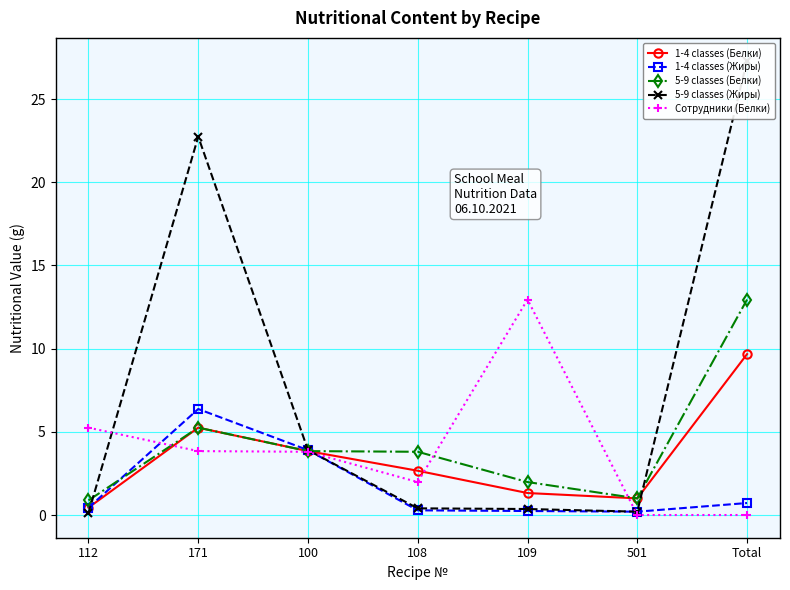

The value of 1-4 classes (Жиры) at Total is 0.7. True or false?

True